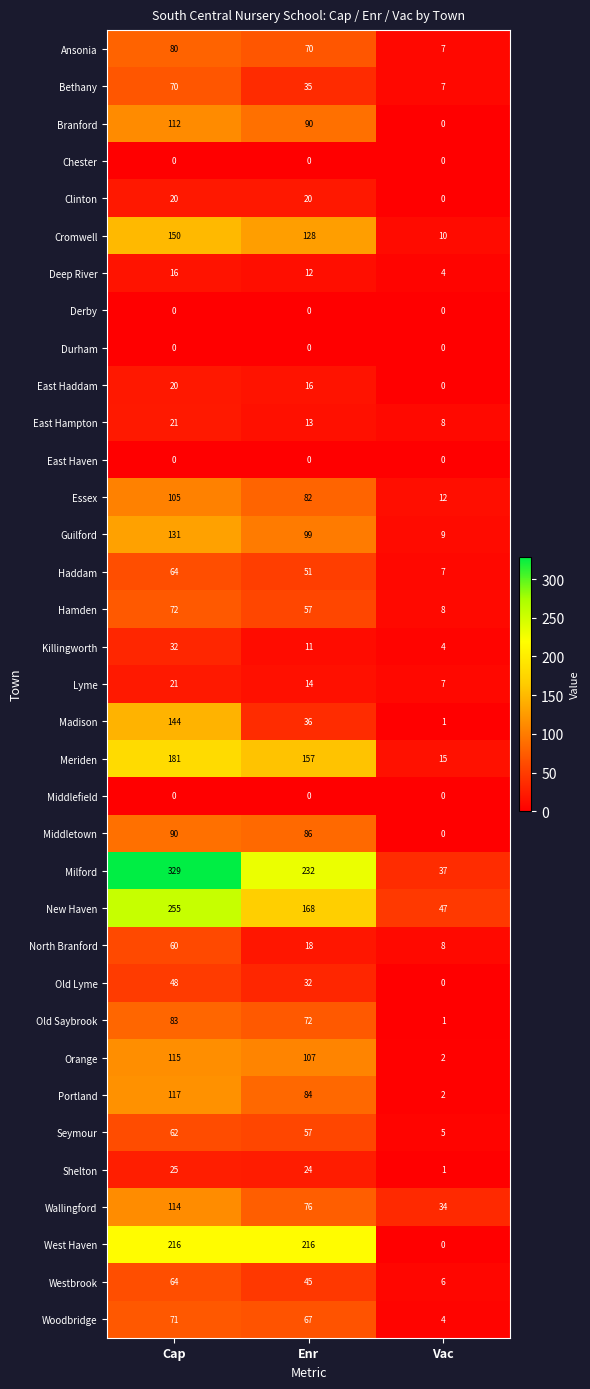

What is the sum of all Cromwell values?

288